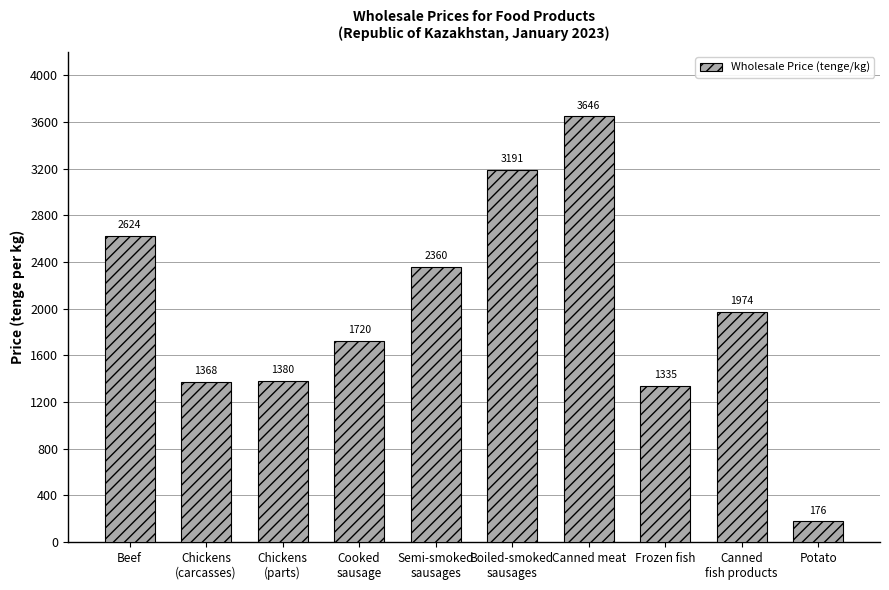

How many bars are there in total?

10